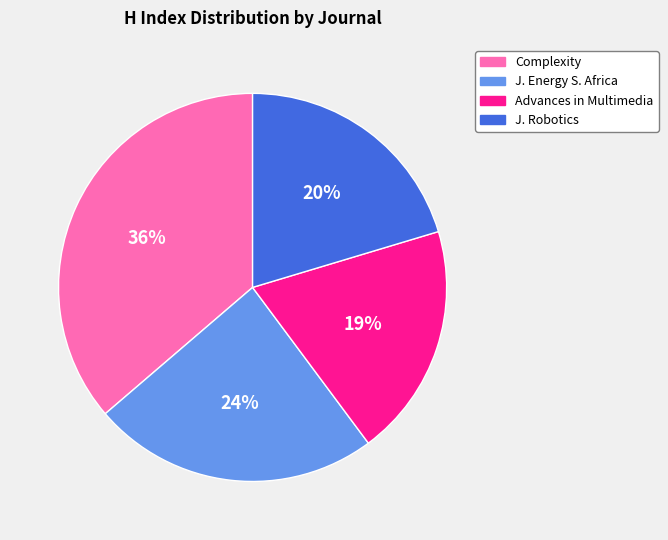

To the nearest percent, what is the difference between the largest and smallest slice percentages?

17%